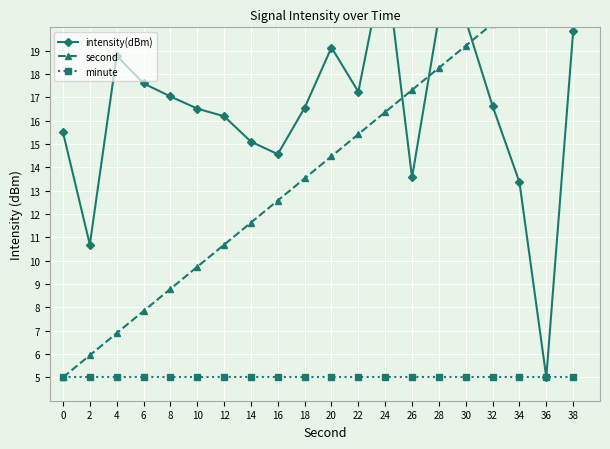

Count the number of categories in the chart.

20